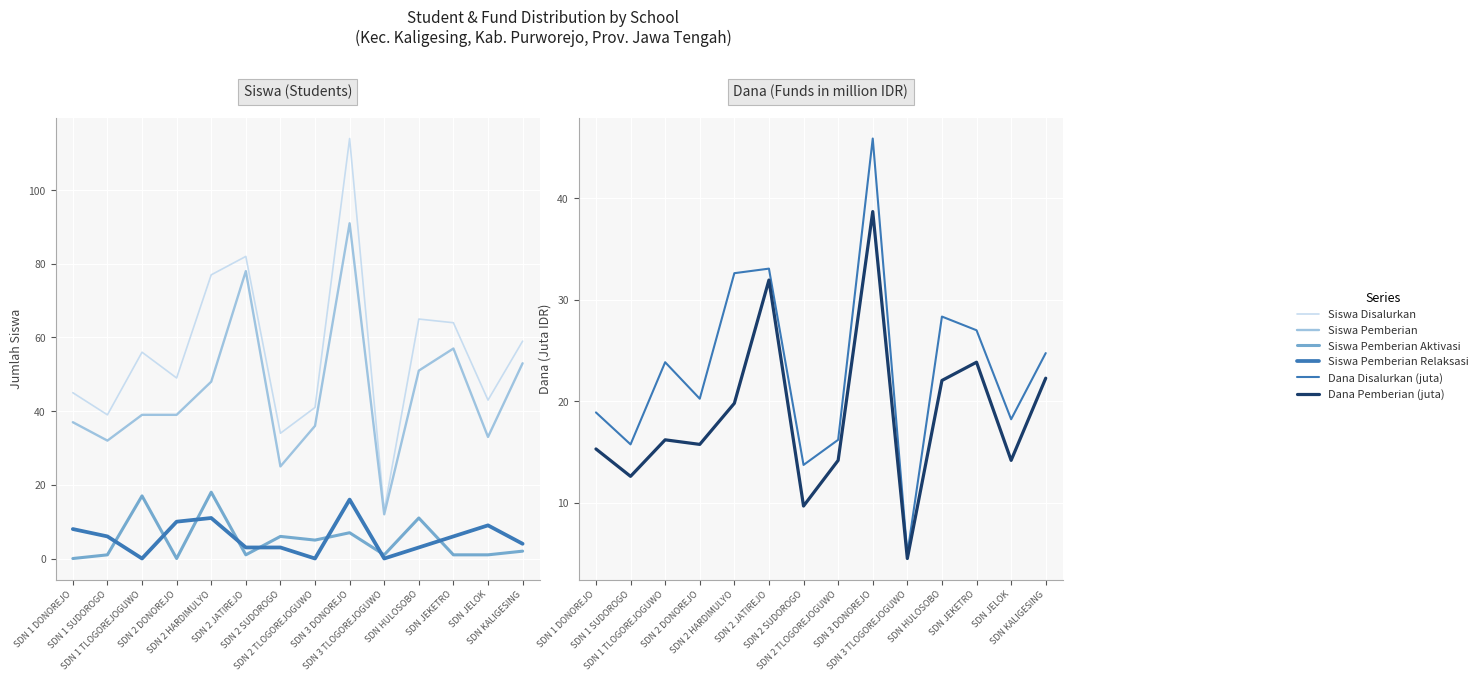

Where is Siswa Pemberian nearest to the value 51?

SDN HULOSOBO